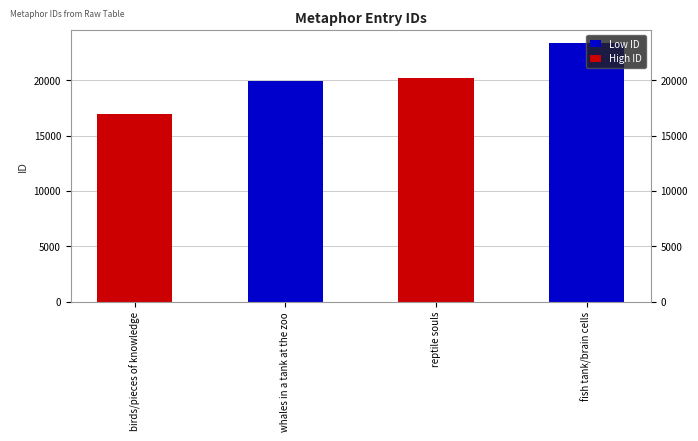

Reading left to right, extract all data points from this chart.

16921	19952	20160	23344